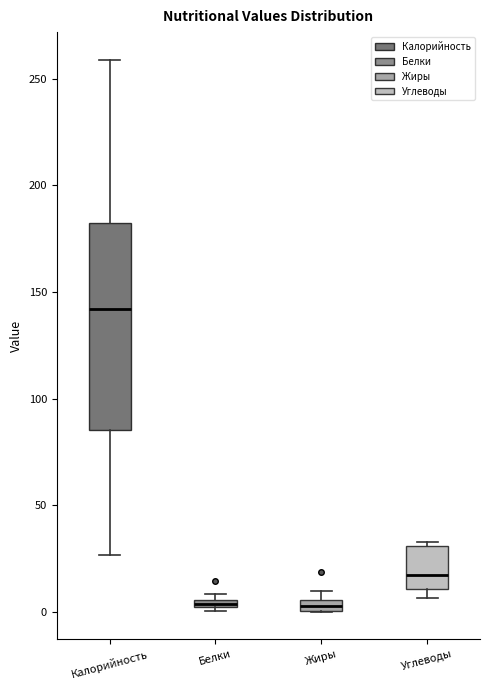

Comparing the boxes themselves (not the whiskers), which one is the tallest?

Калорийность